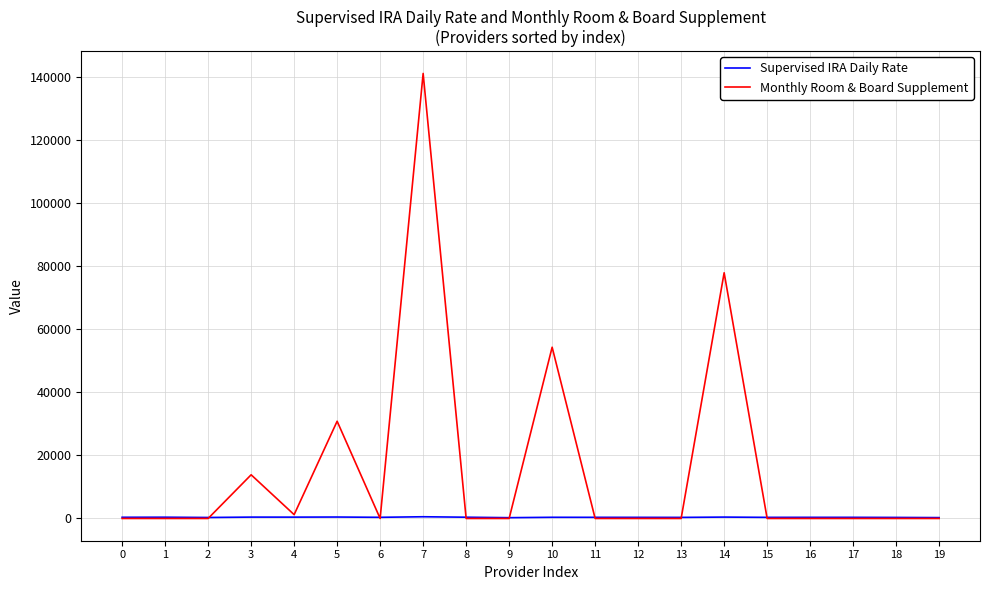

True or false: Monthly Room & Board Supplement has a value of -94818.5 at 2.

False